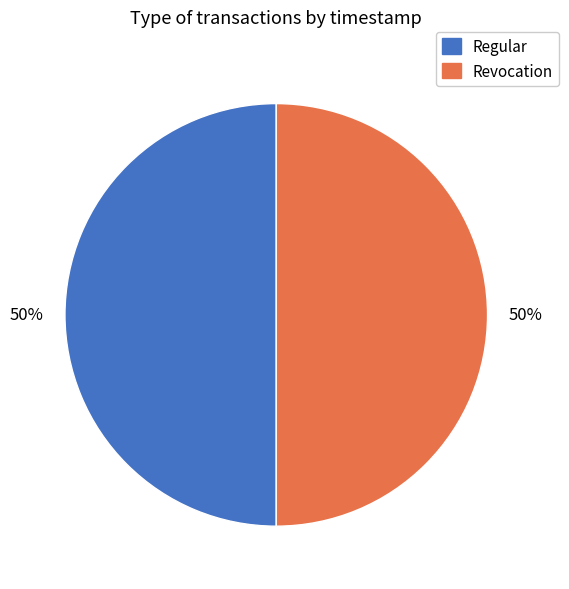

Do Revocation and Regular together represent more than half of the pie?

Yes